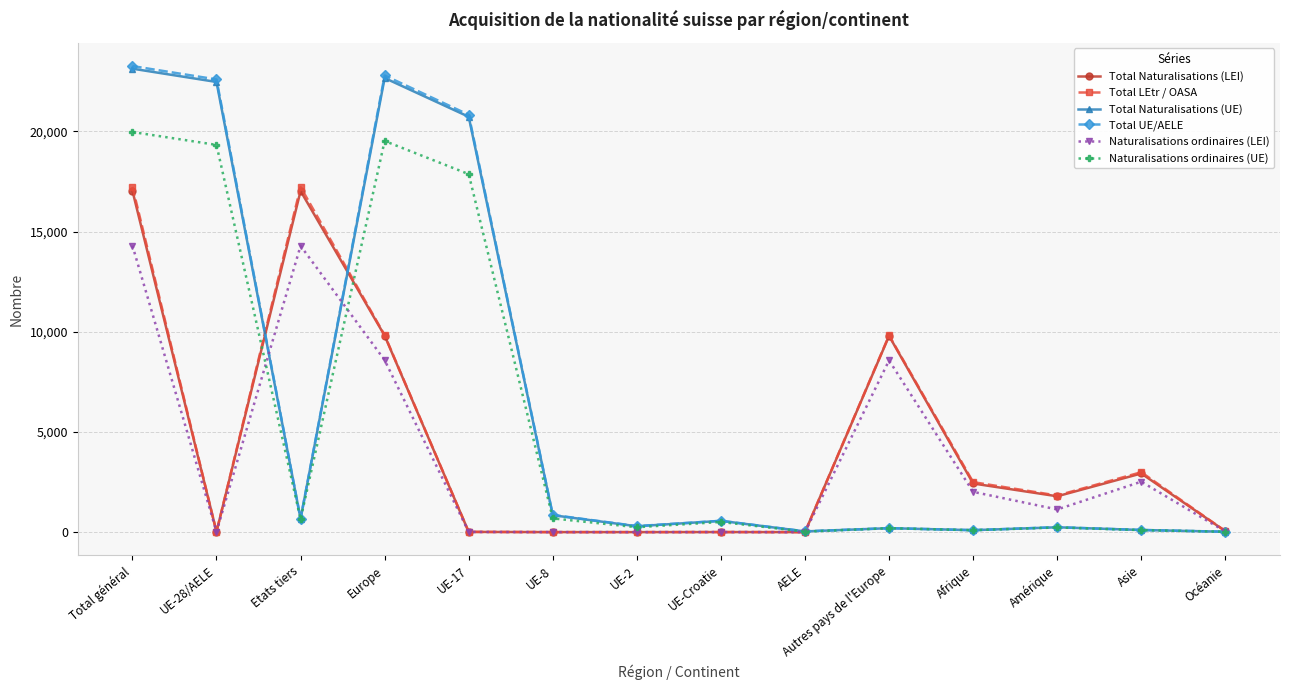

At which category does Naturalisations ordinaires (UE) reach its first local valley?

Etats tiers